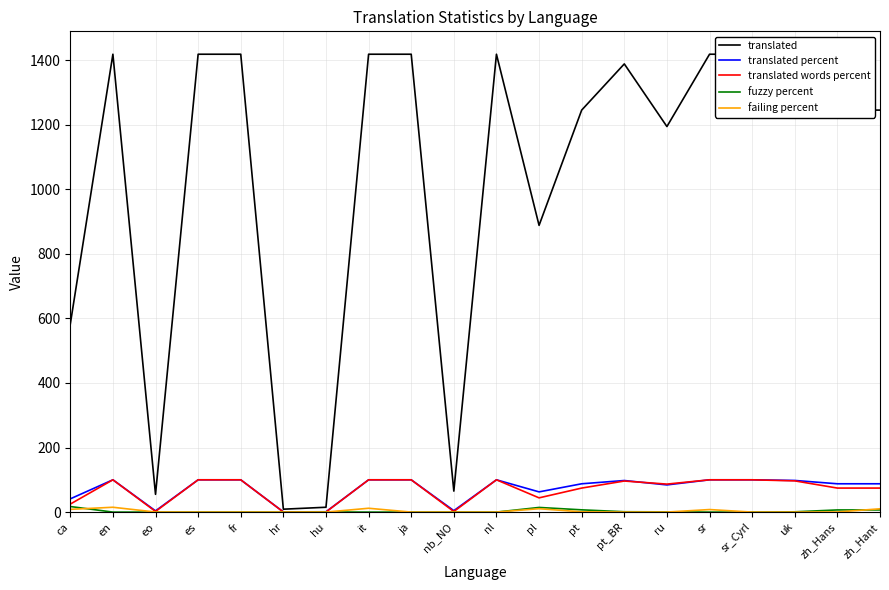

How many interior local valleys does the fuzzy percent series have?

1